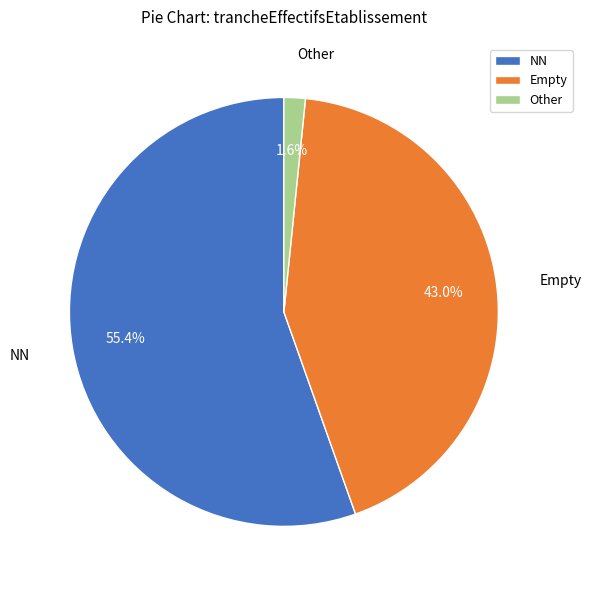

What is the ratio of the value at NN to the value at Empty?

1.3